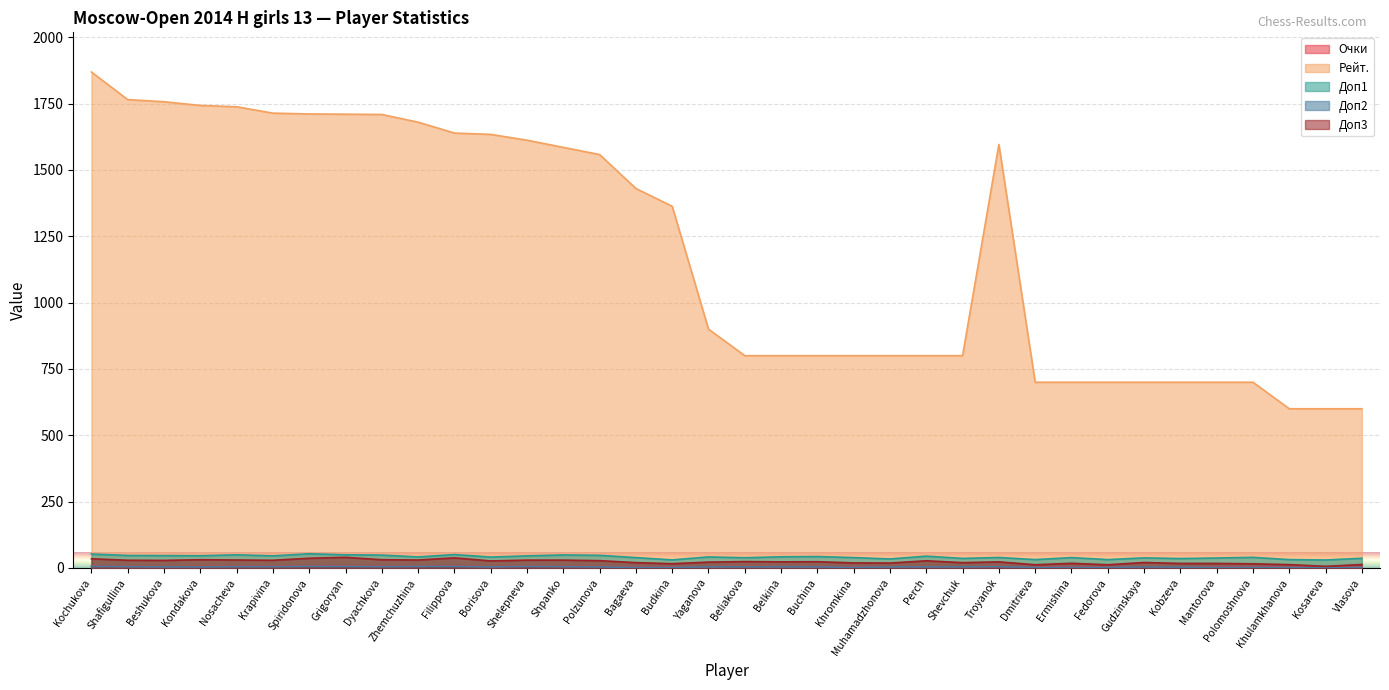

Is the value of Доп1 at Filippova greater than the value of Рейт. at Fedorova?

No